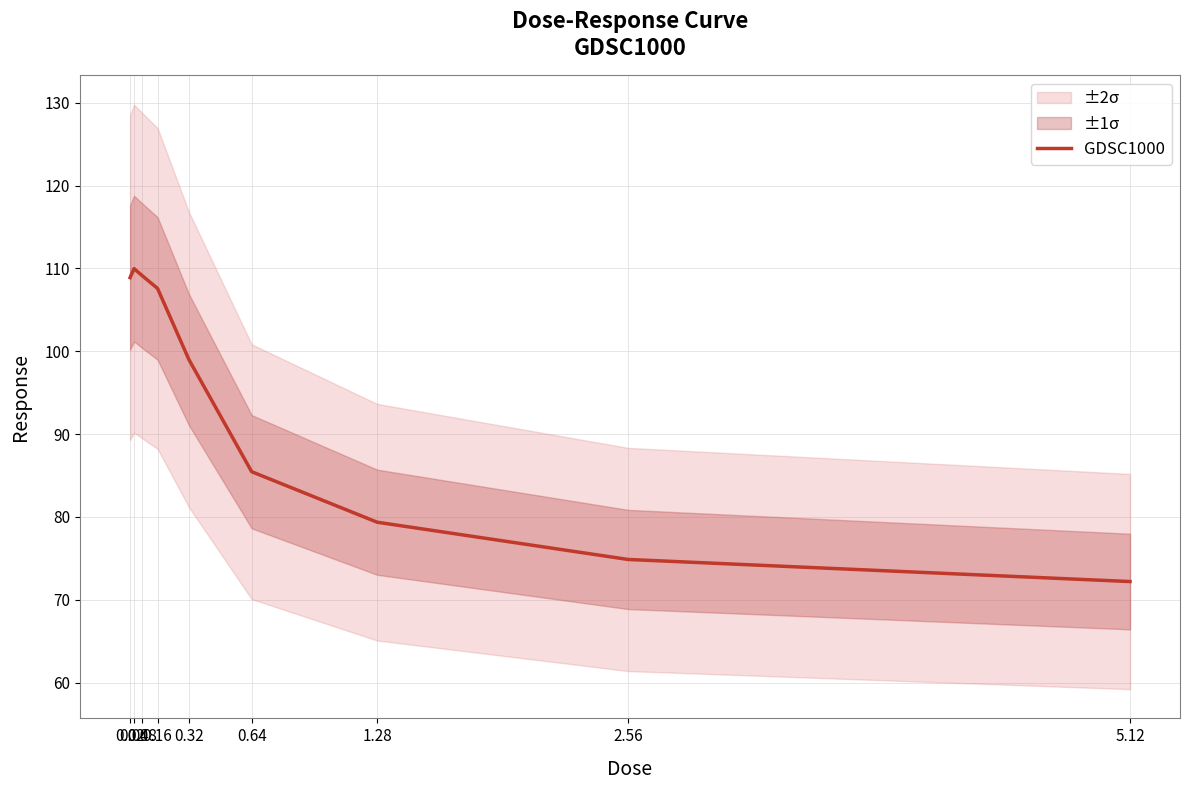

Reading left to right, transcribe all the data shown in this chart.

0.02=108.9	0.04=110.0	0.08=109.2	0.16=107.6	0.32=99.0	0.64=85.5	1.28=79.4	2.56=74.9	5.12=72.2